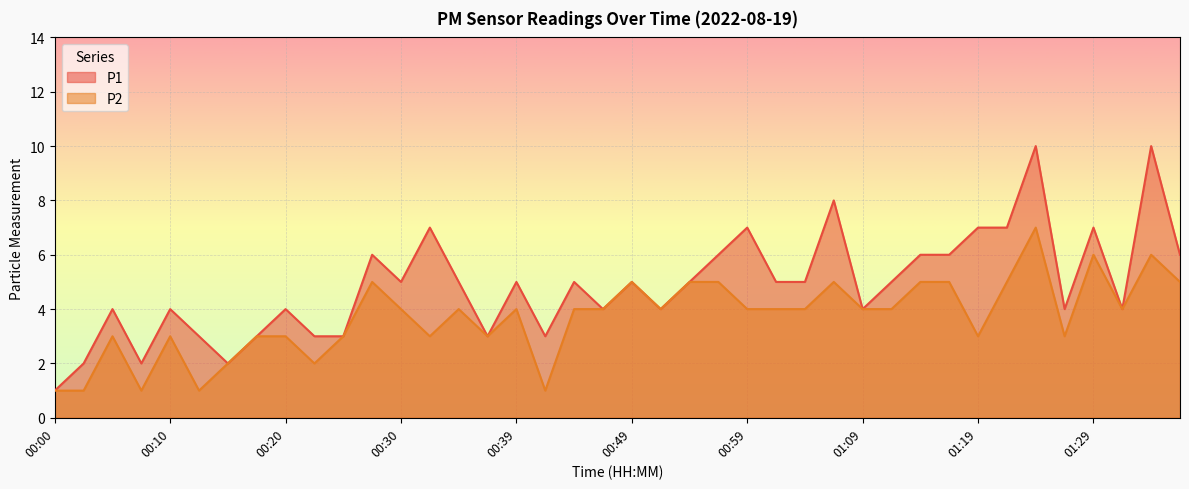

Which series has the largest total across all categories?

P1